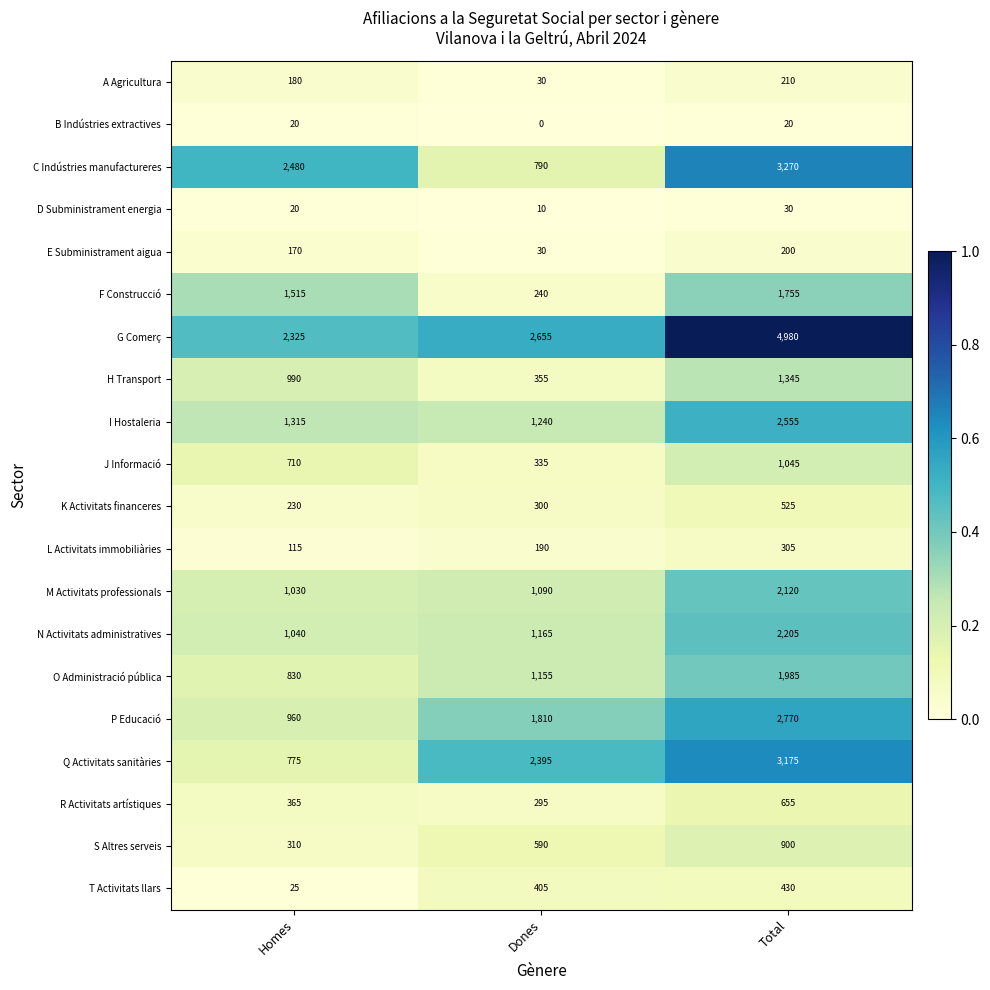

How many distinct data groups are displayed?

20